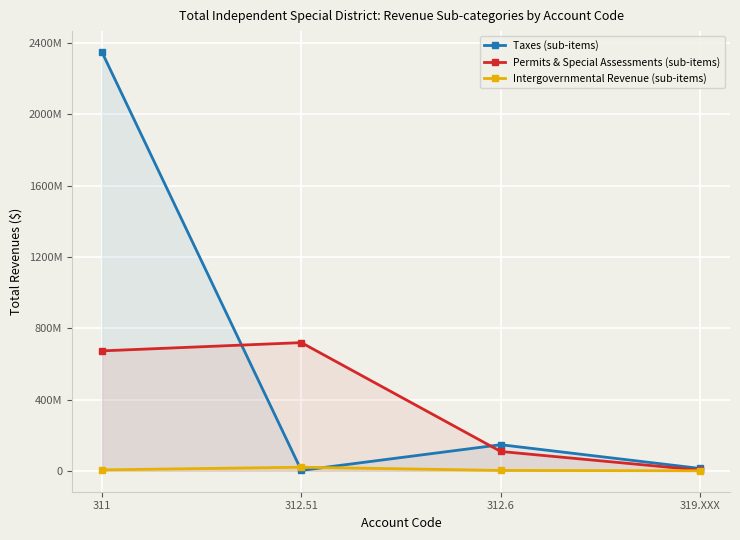

Between 311 and 319.XXX, which series saw the biggest shift?

Taxes (sub-items)